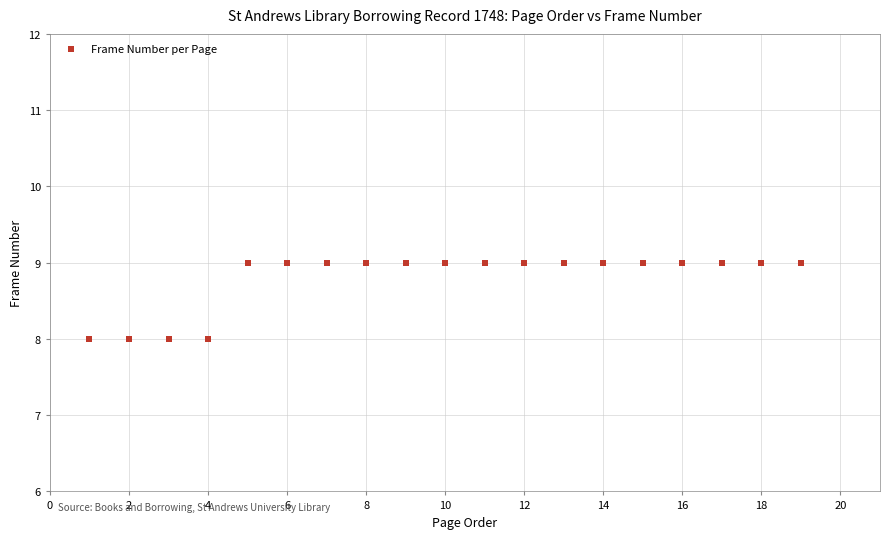

What is the range of X values (max minus min)?

18